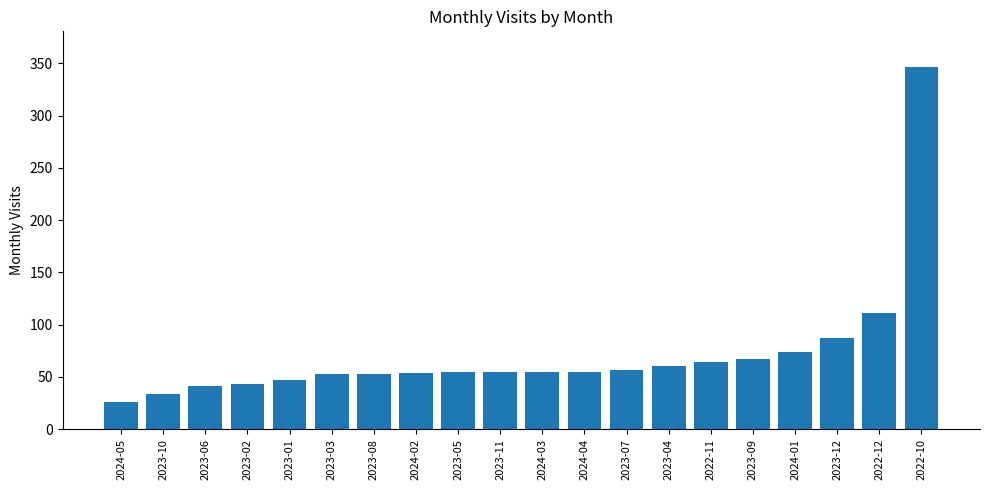

What is the smallest value displayed?

26